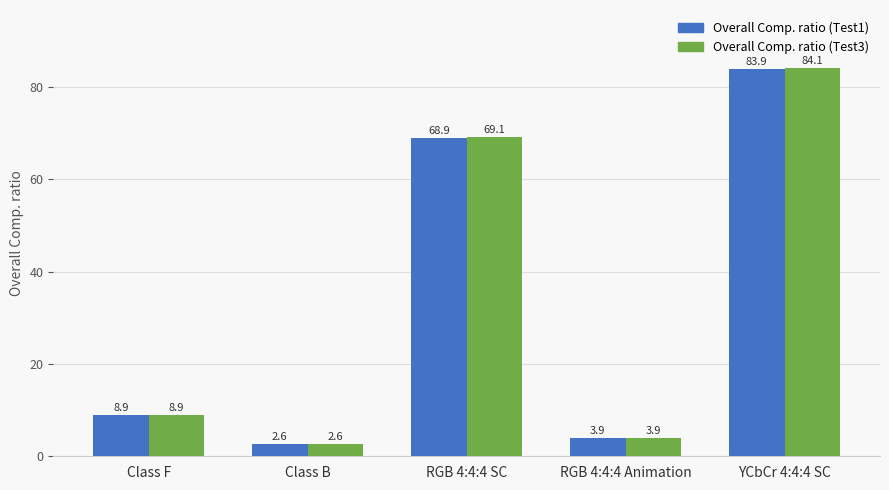

What are all the series names shown in the legend?

Overall Comp. ratio (Test1), Overall Comp. ratio (Test3)